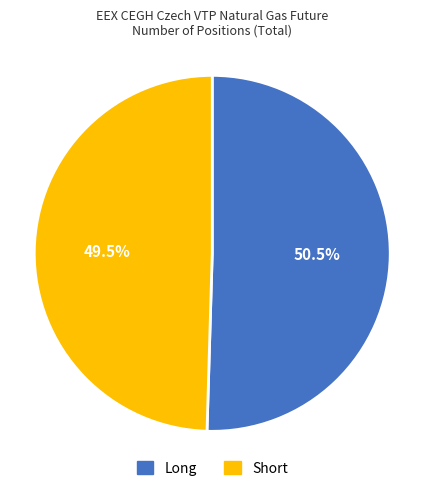

Is Short the majority of the pie?

No